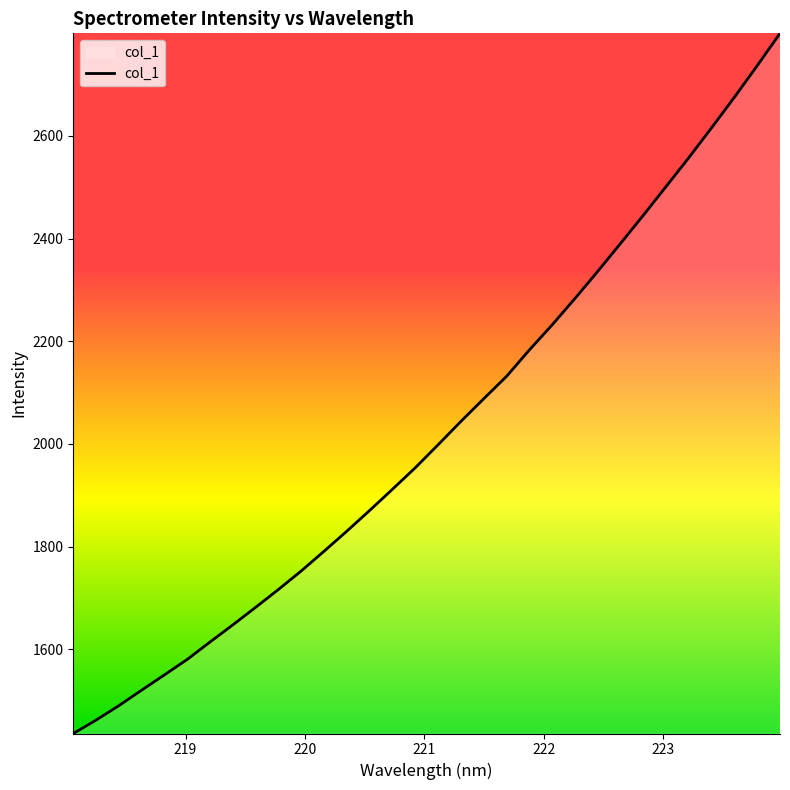

True or false: there are more than 1 points higher than both neighbors.

False